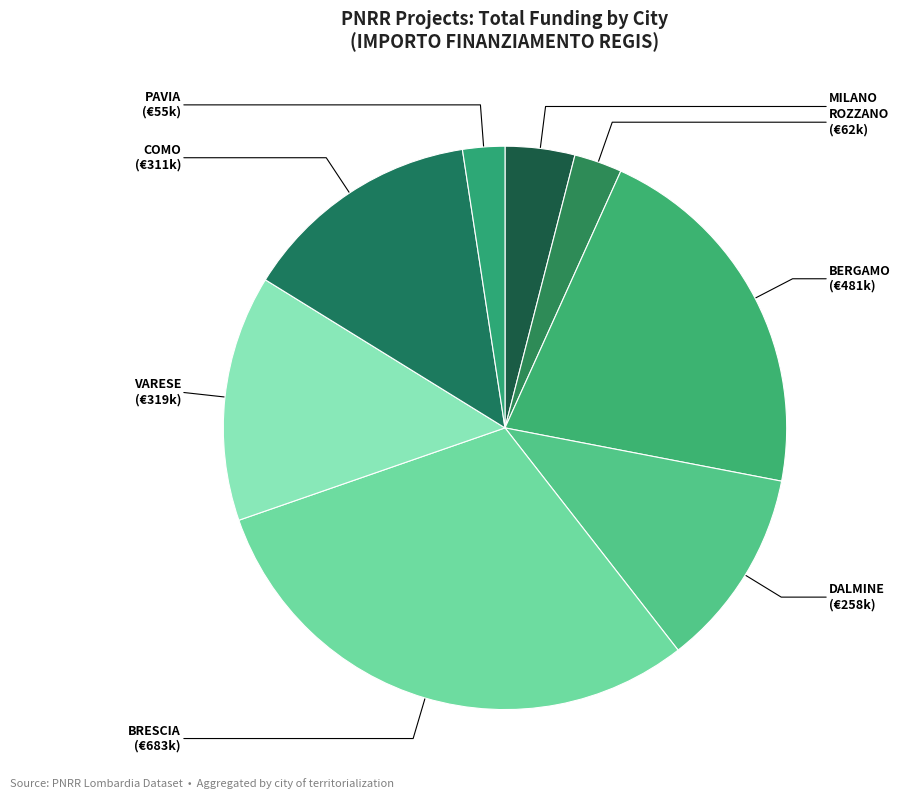

Is there any slice that represents more than half of the pie?

No